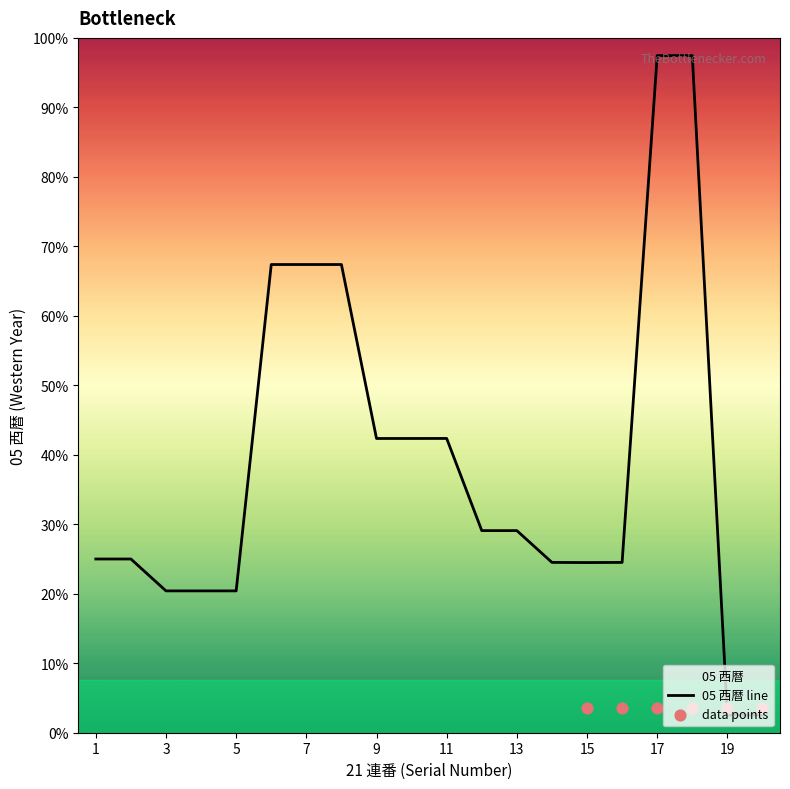

Which has a higher value, 16 or 7?

7